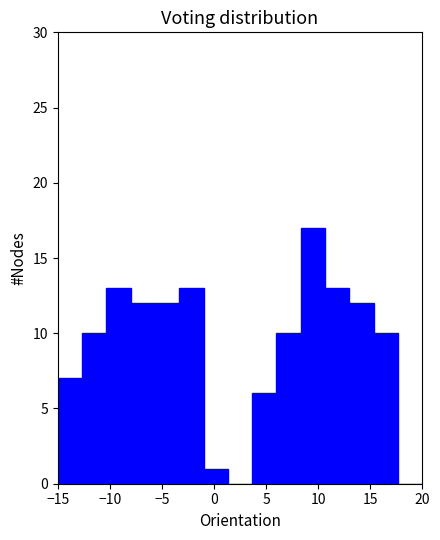

Reading left to right, list every bar in this chart as the range it spans on the x-axis followed by its height. Neither the bar edges nor the heights are printed on the chart, so give them approximately, as read against the axes.

-15.0 to -12.5: 7
-12.5 to -10.5: 10
-10.5 to -8.0: 13
-8.0 to -5.5: 12
-5.5 to -3.5: 12
-3.5 to -1.0: 13
-1.0 to 1.5: 1
1.5 to 3.5: 0
3.5 to 6.0: 6
6.0 to 8.5: 10
8.5 to 10.5: 17
10.5 to 13.0: 13
13.0 to 15.5: 12
15.5 to 17.5: 10
17.5 to 20.0: 0